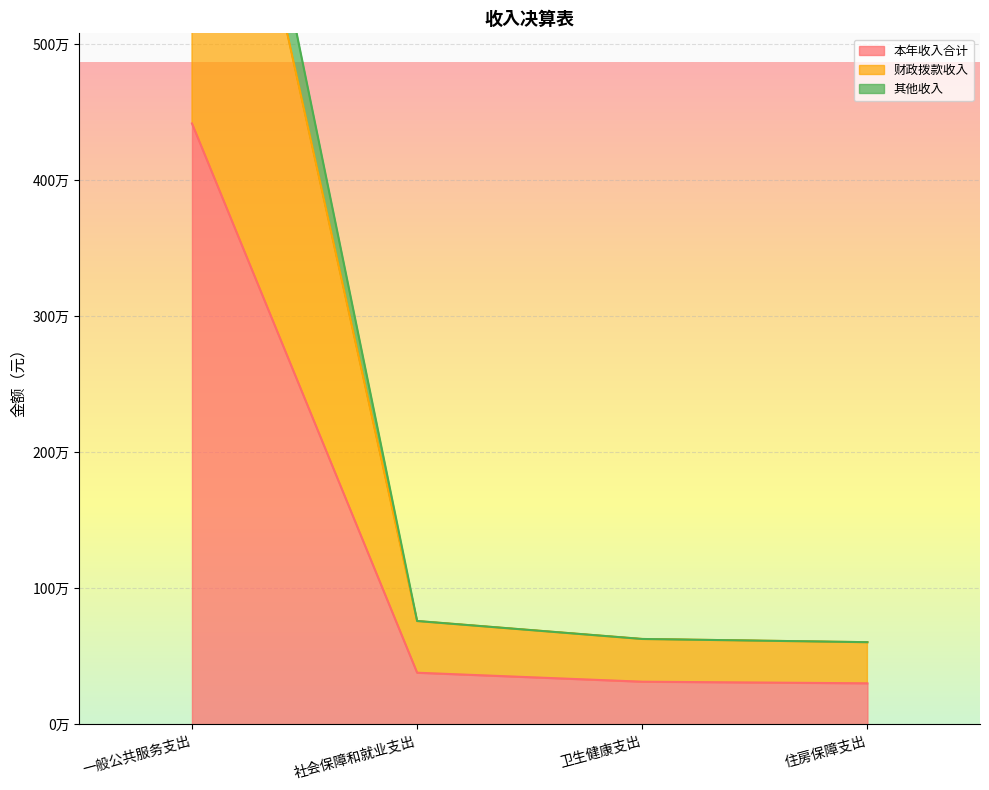

Which series has the largest range (max minus min)?

其他收入